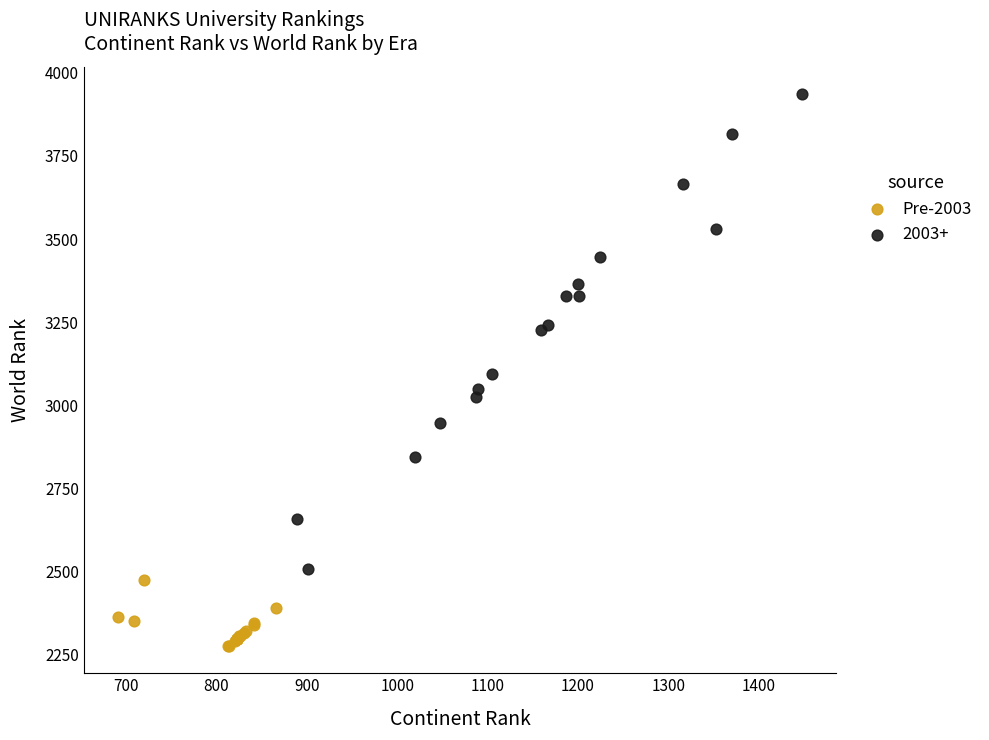

Which series contains the highest Y value?

2003+